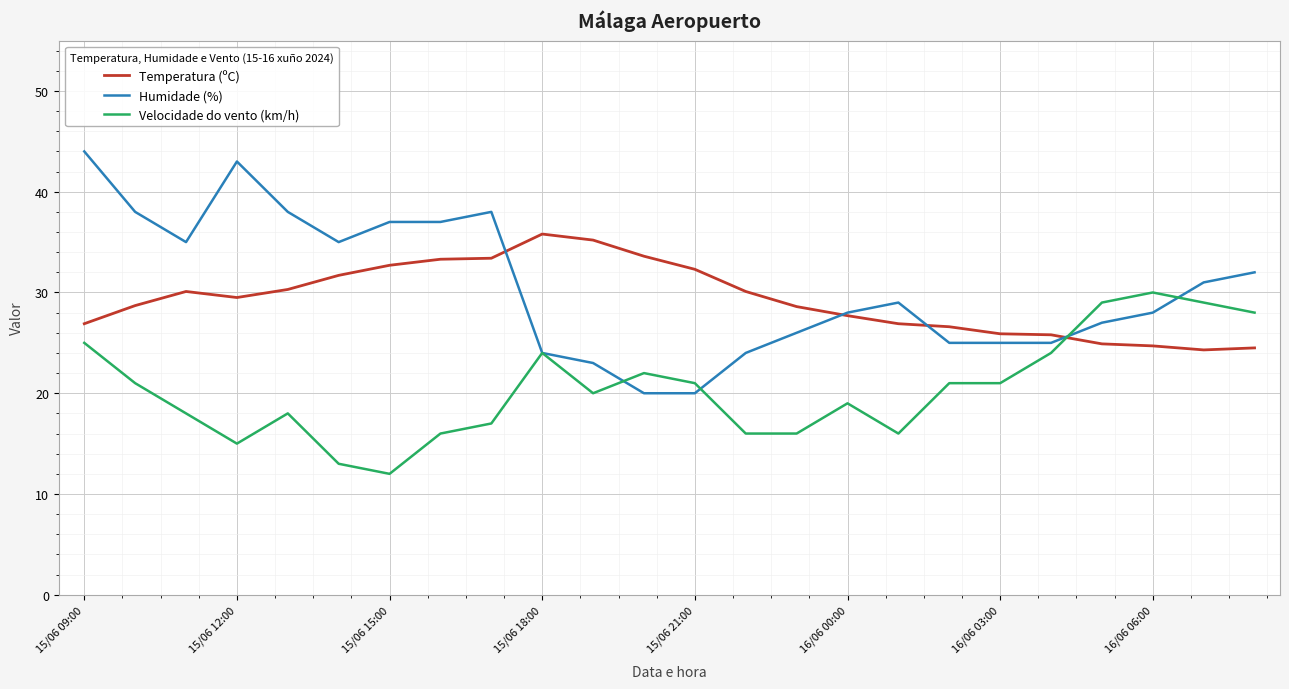

List the series in order of their peak value, highest first.

Humidade (%), Temperatura (ºC), Velocidade do vento (km/h)